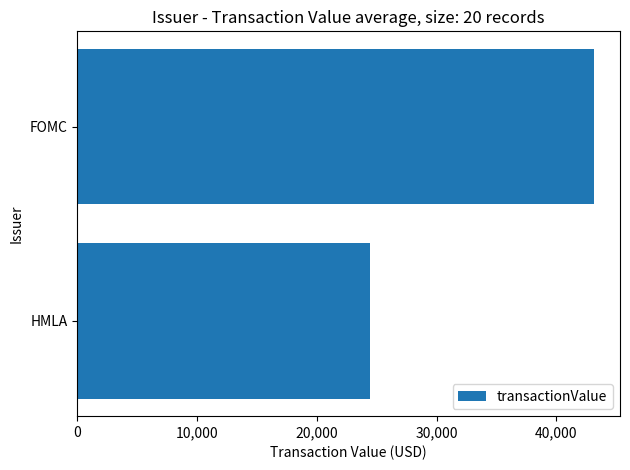

At which category does the chart reach its peak across all series?

FOMC